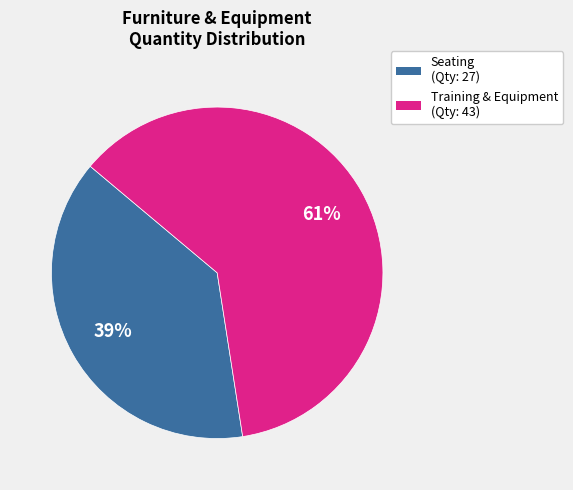

Is there a majority slice in this chart?

Yes